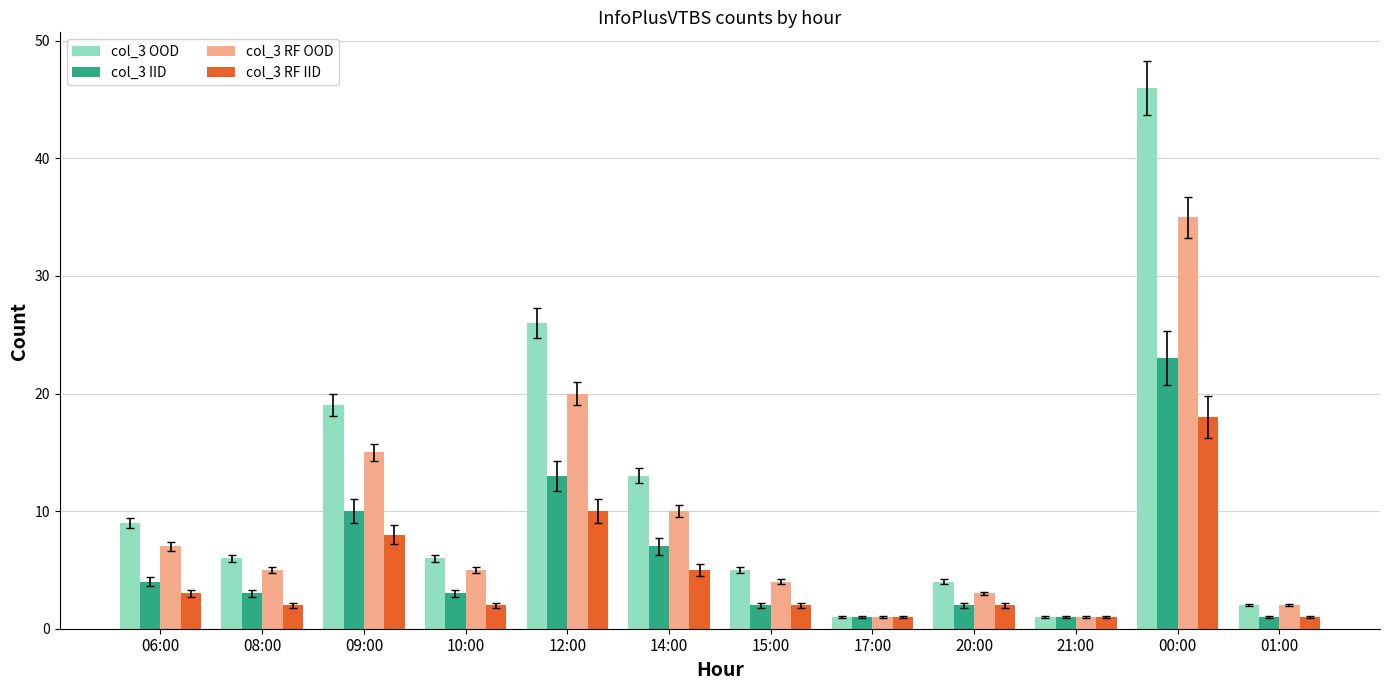

What position from the left is 17:00?

8